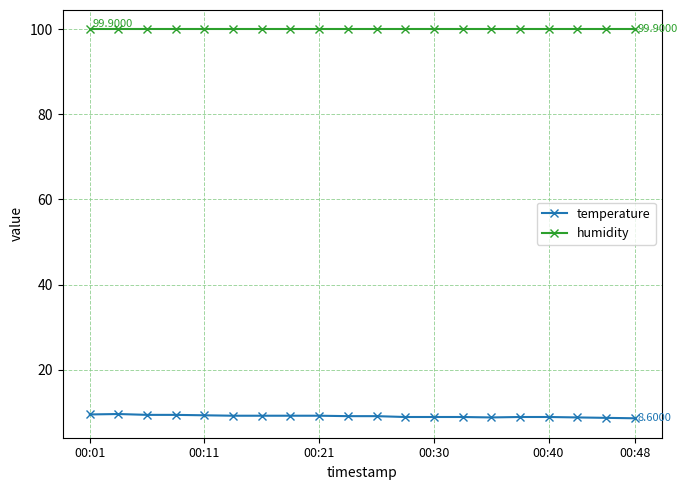

List the series in order of their overall mean, highest first.

humidity, temperature